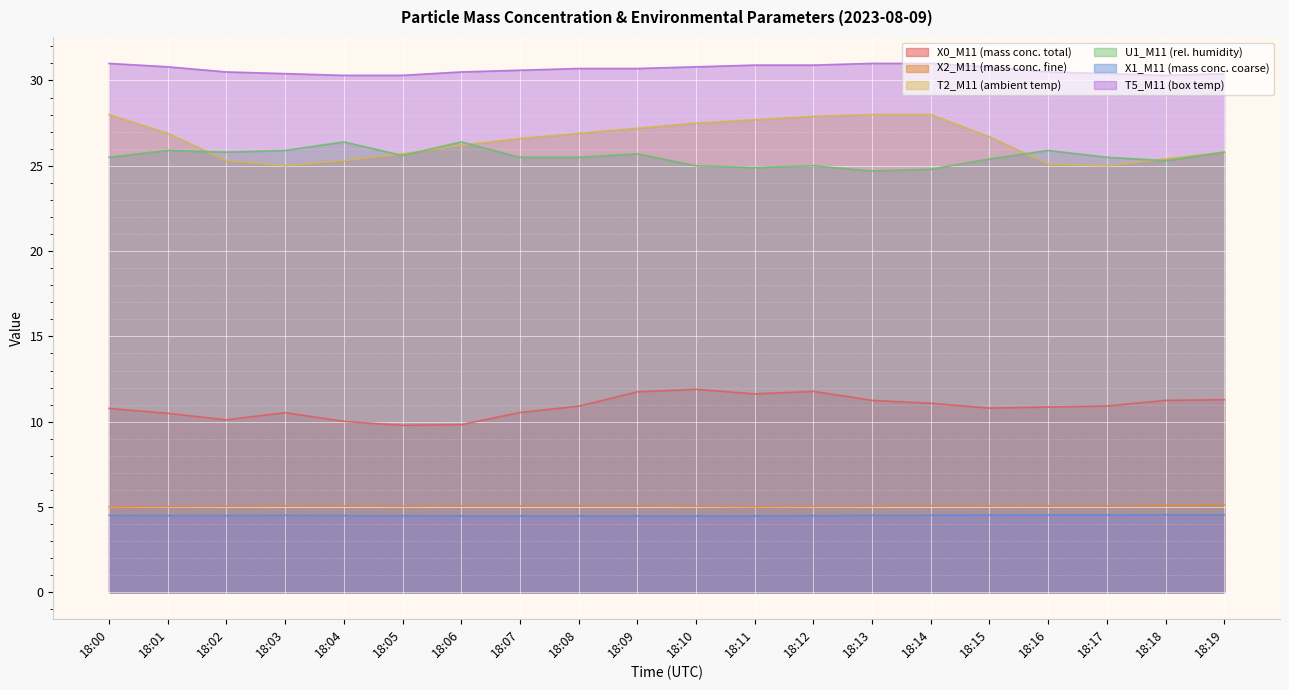

What is the highest value of the X2_M11 (mass conc. fine) series?

5.1